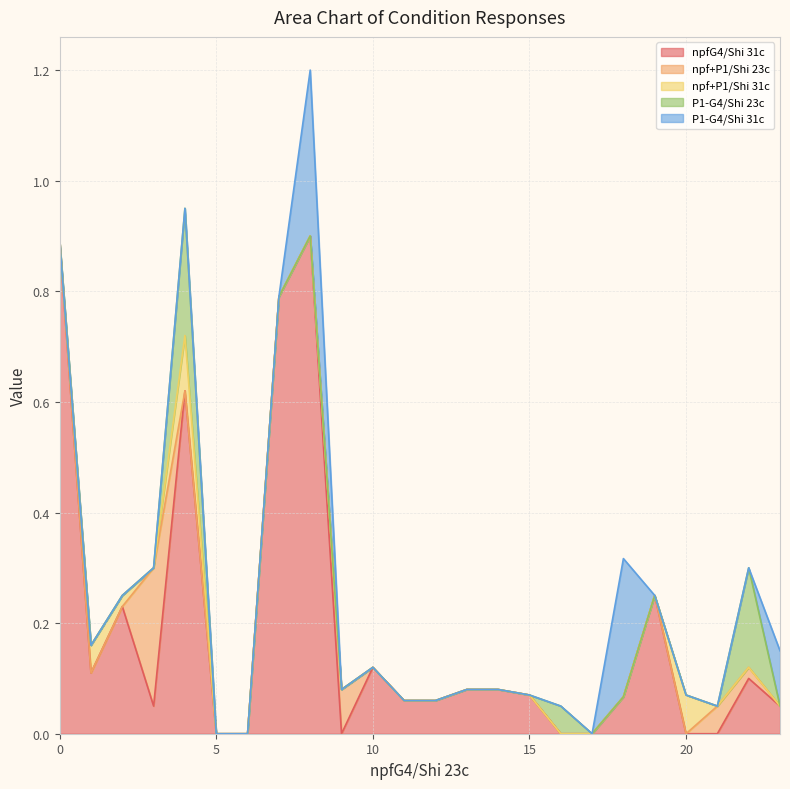

The npf+P1/Shi 23c series shows 0.0 at 0. True or false?

True